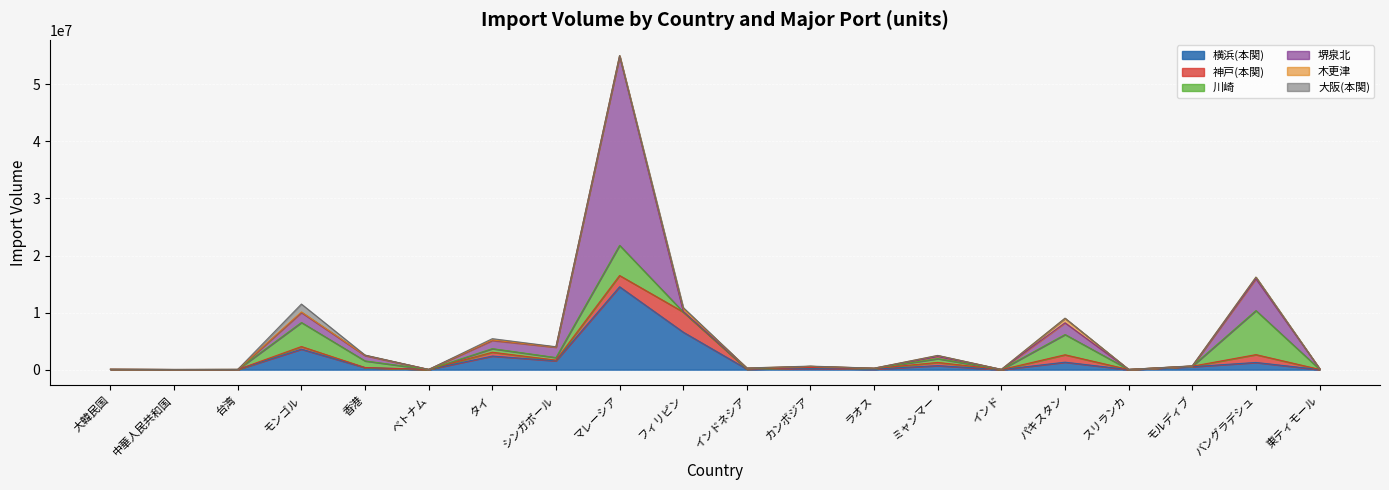

True or false: 横浜(本関) has more than 0 points higher than both neighbors.

True